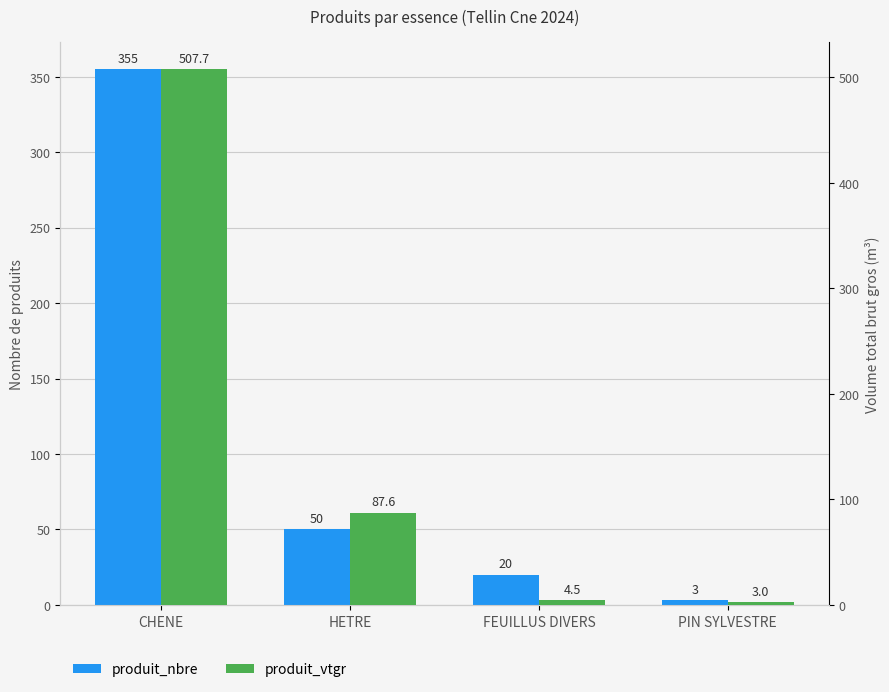

At which category is the sum across all series the highest?

CHENE